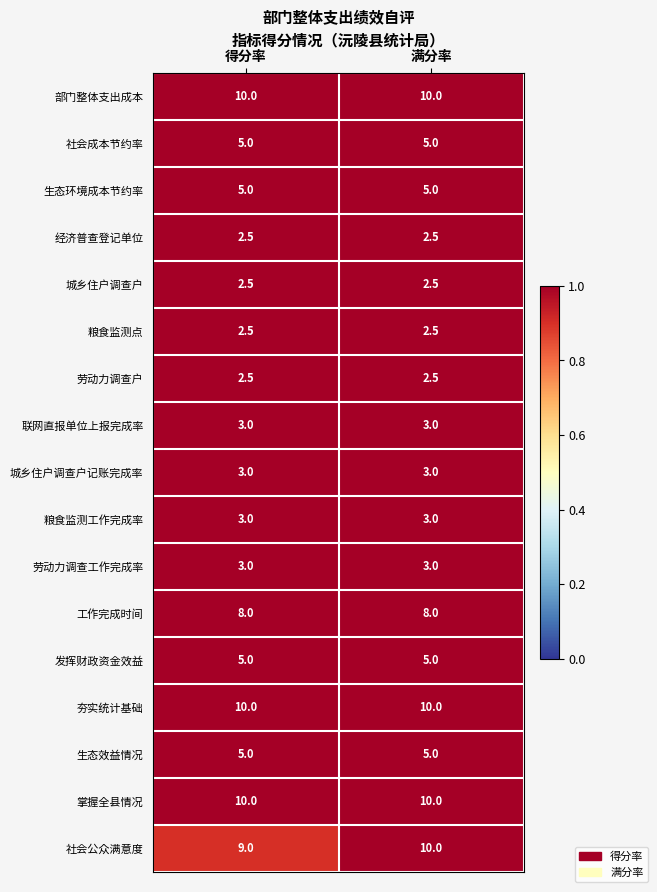

Is the value of 部门整体支出成本 at 得分率 greater than the value of 粮食监测工作完成率 at 满分率?

Yes